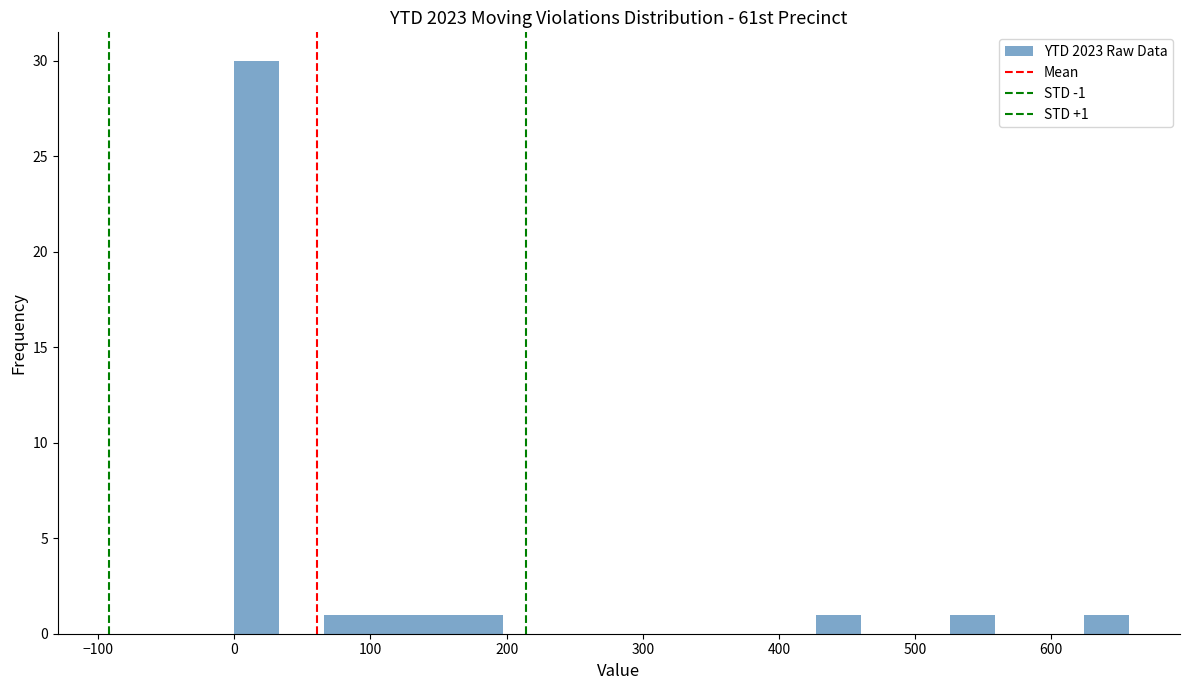

Read against the x-axis, roughly where is the centre of the tallest bar?

20